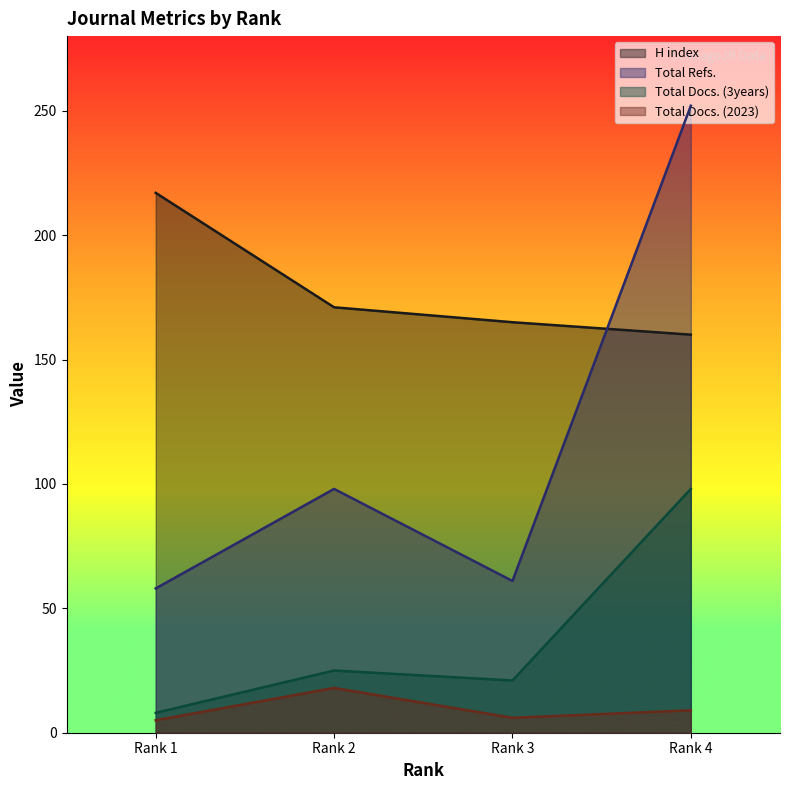

What is the difference between the maximum and minimum values in the Total Docs. (2023) series?

13